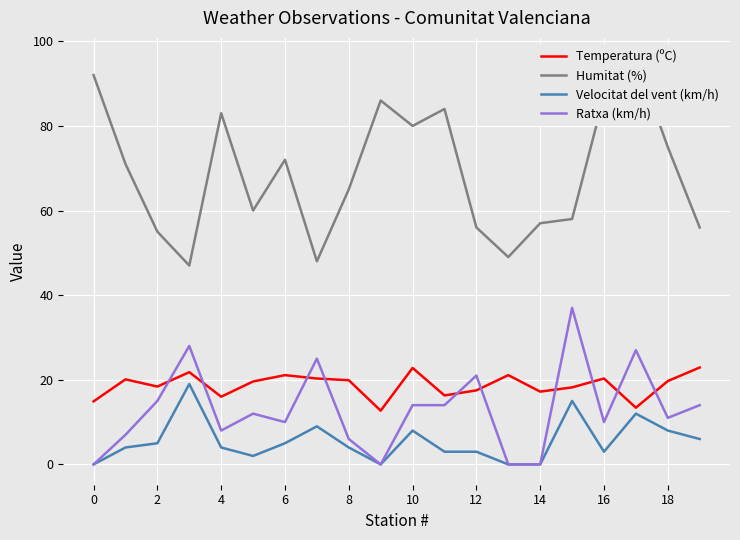

How many data points in Humitat (%) are less than 71?

10